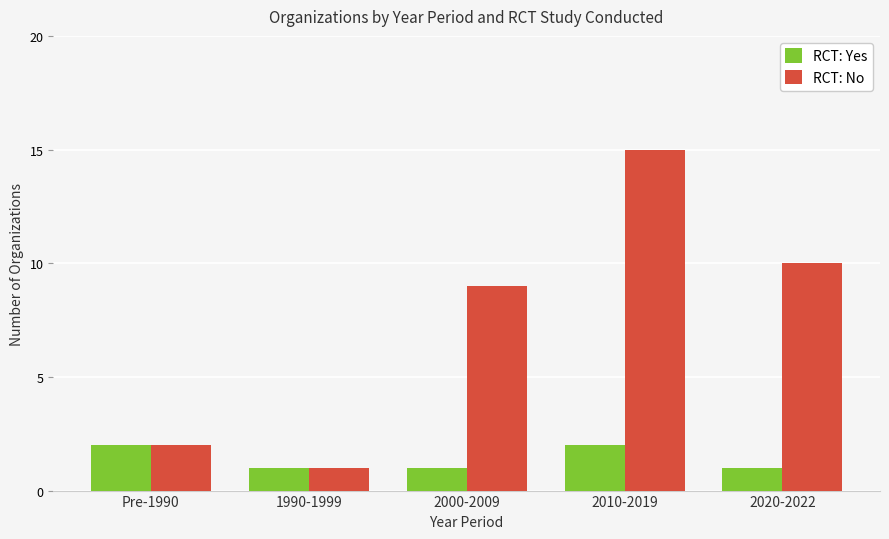

How many values in the RCT: No series are below 9?

2